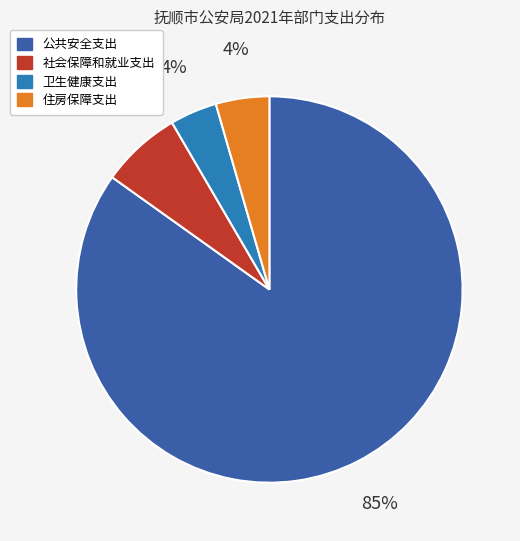

To the nearest percent, what percentage of the pie is 卫生健康支出?

4%